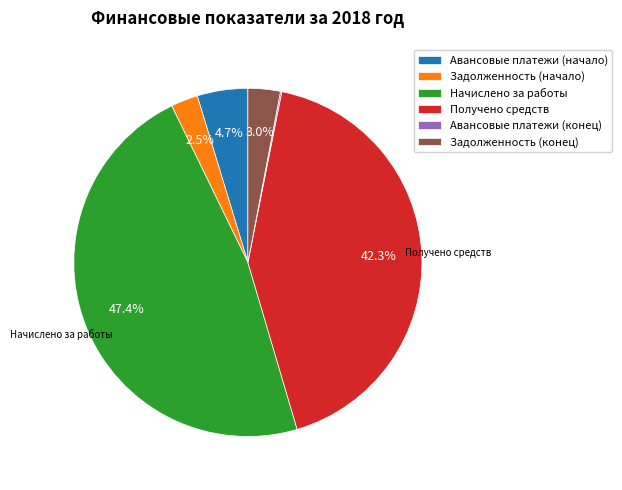

To the nearest percent, what percentage of the pie is Получено средств?

42%